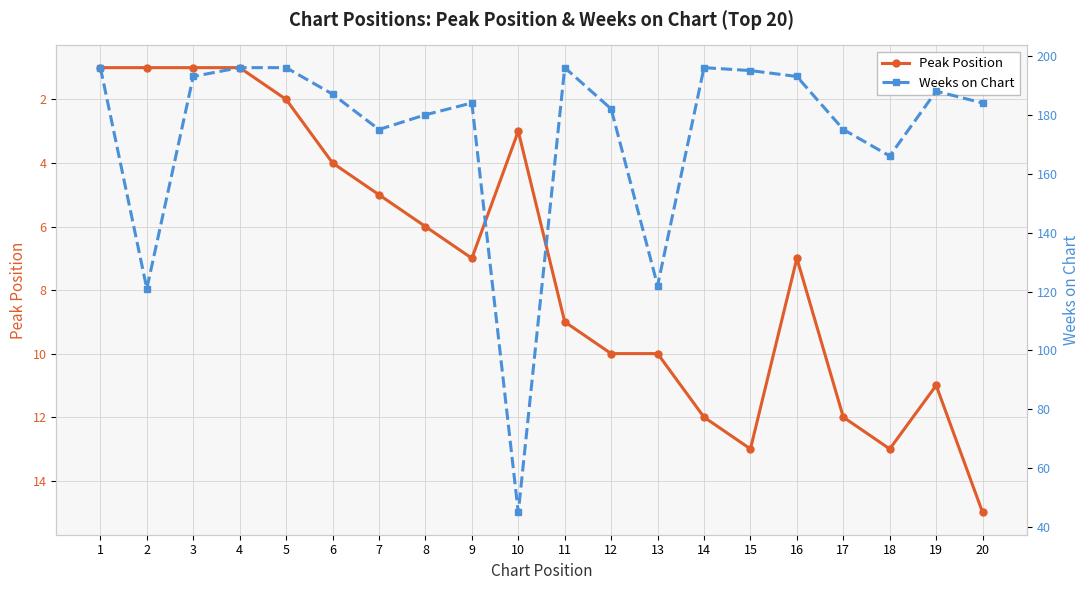

What is the highest value of the Peak Position series?

15